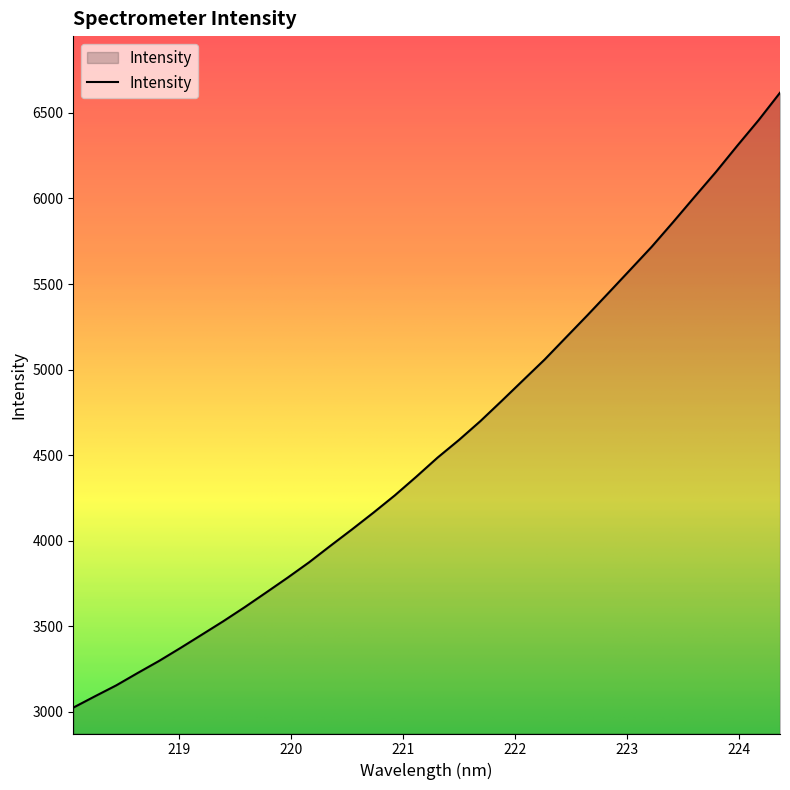

What is the smallest value displayed?

3024.4